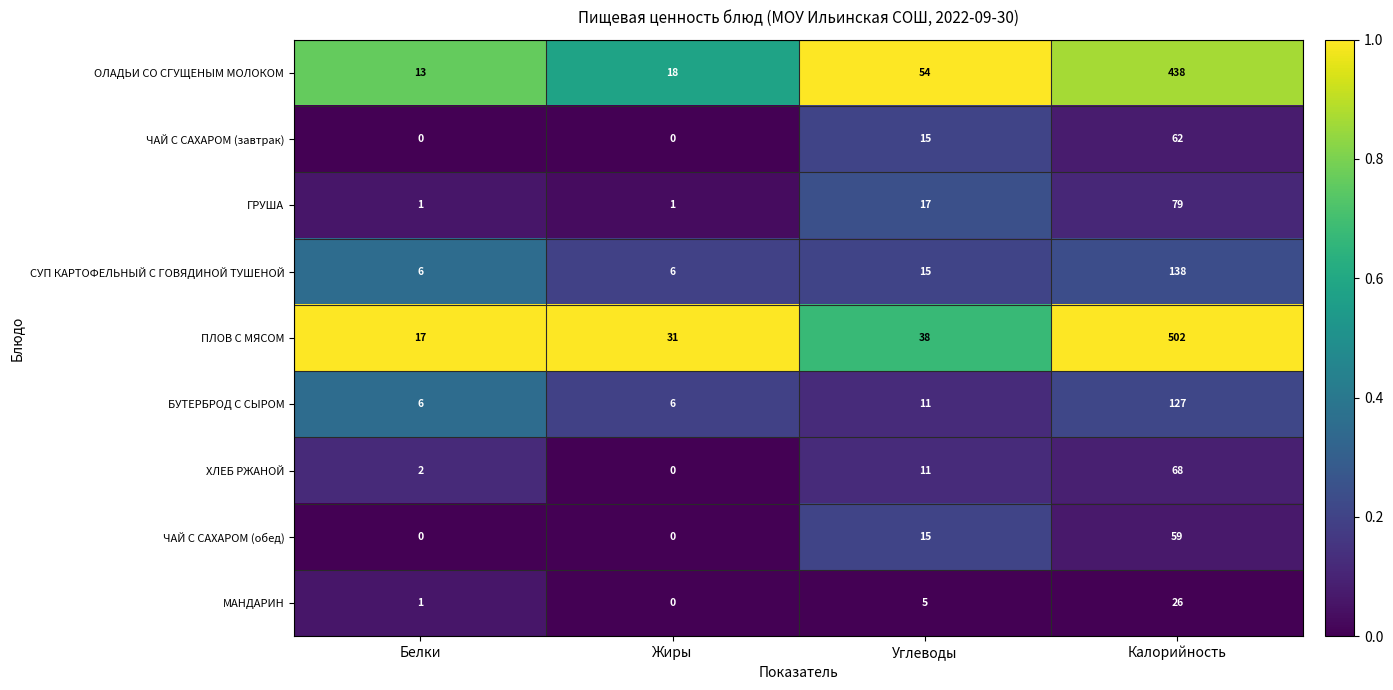

What is the sum of all ПЛОВ С МЯСОМ values?

588